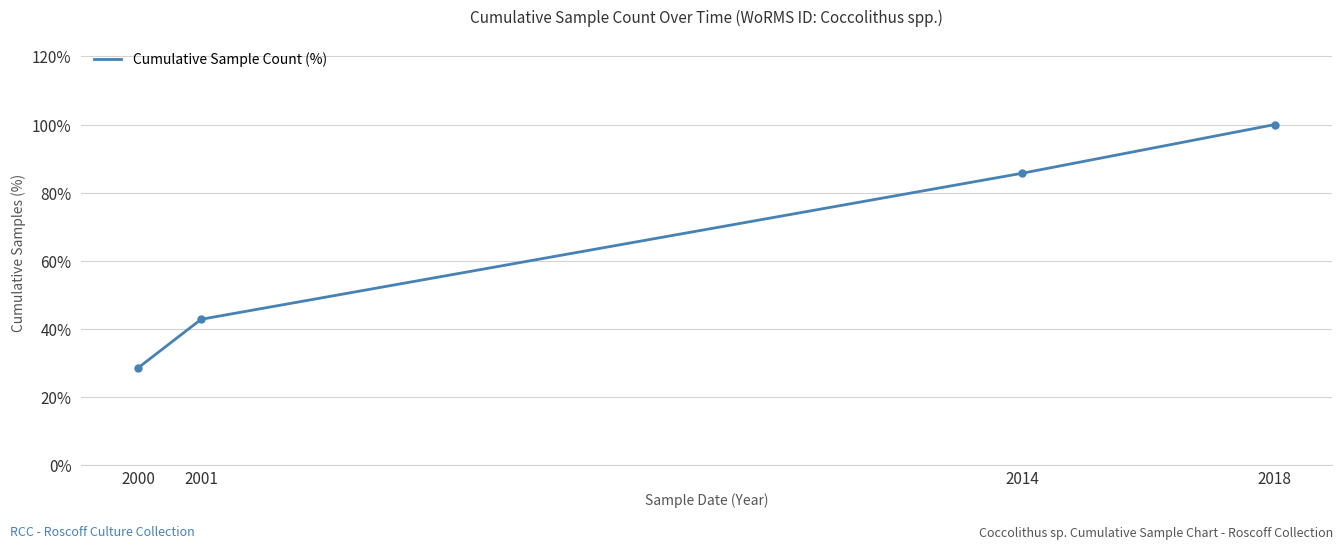

The chart shows a value of 28.6 at 2000. True or false?

True